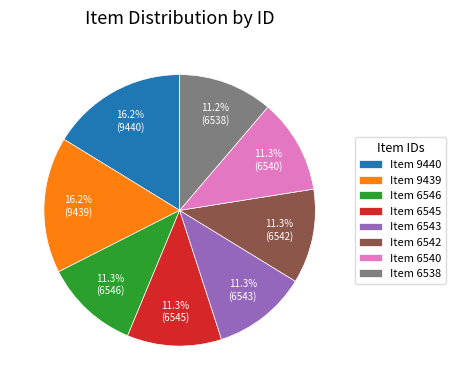

What is the ratio of the value at Item 6543 to the value at Item 9440?

0.7